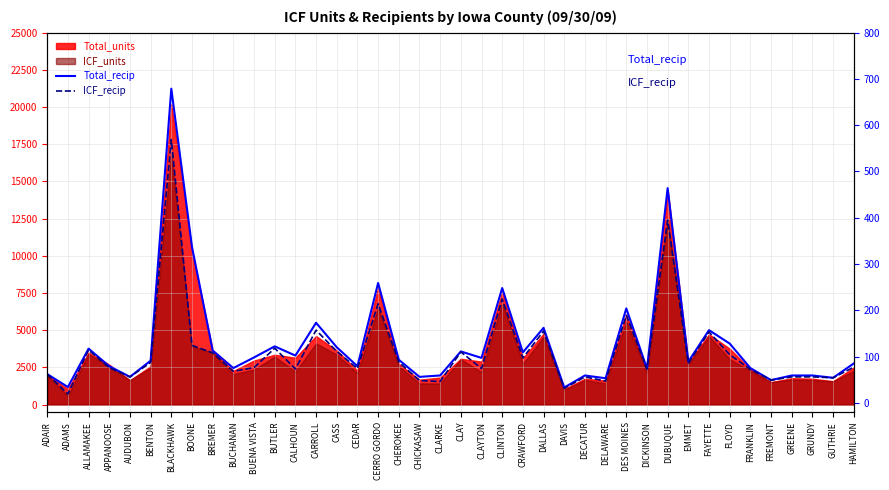

What is the label of the 31st point from the right?

BUCHANAN